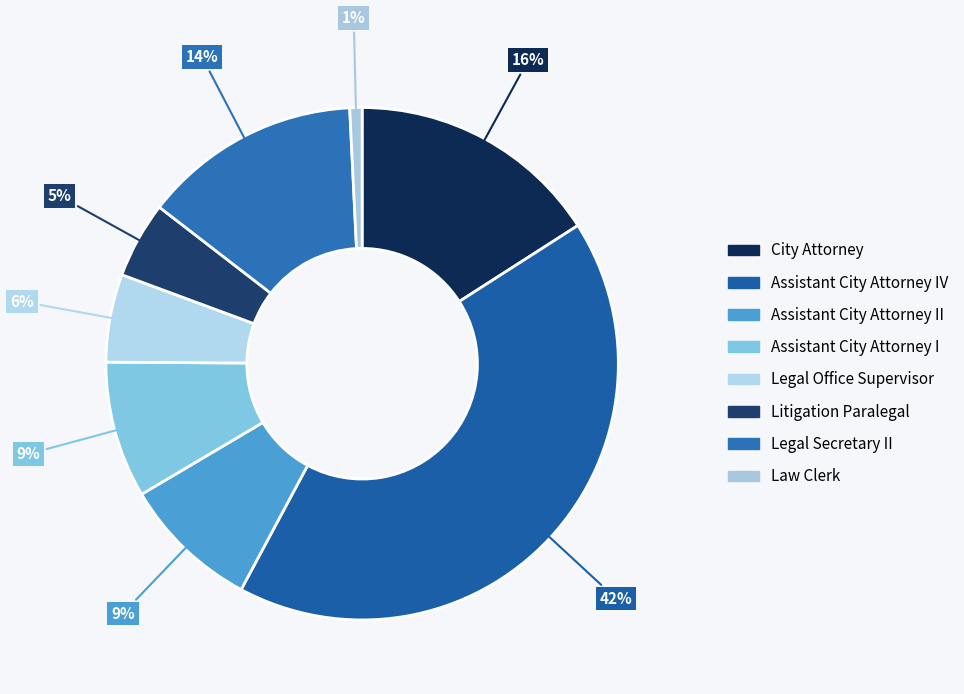

Which slice is the largest?

Assistant City Attorney IV